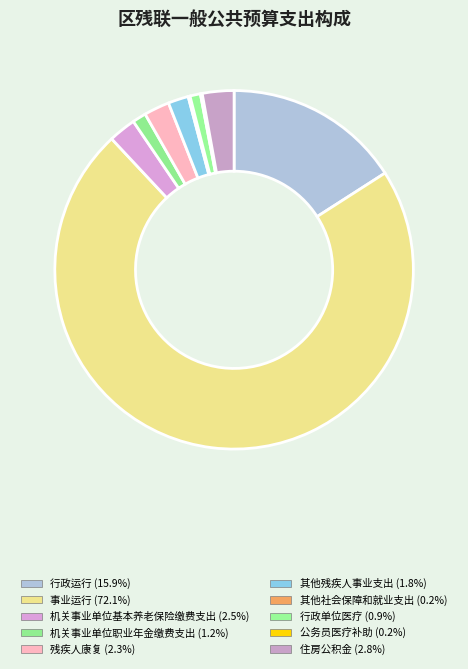

Which slice is the largest?

事业运行